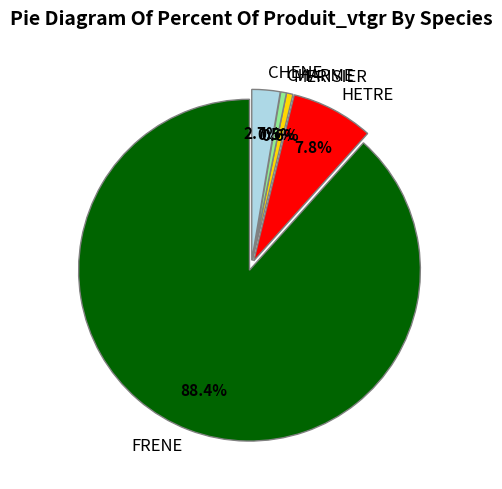

Is the sum of MERISIER and CHARME greater than half?

No